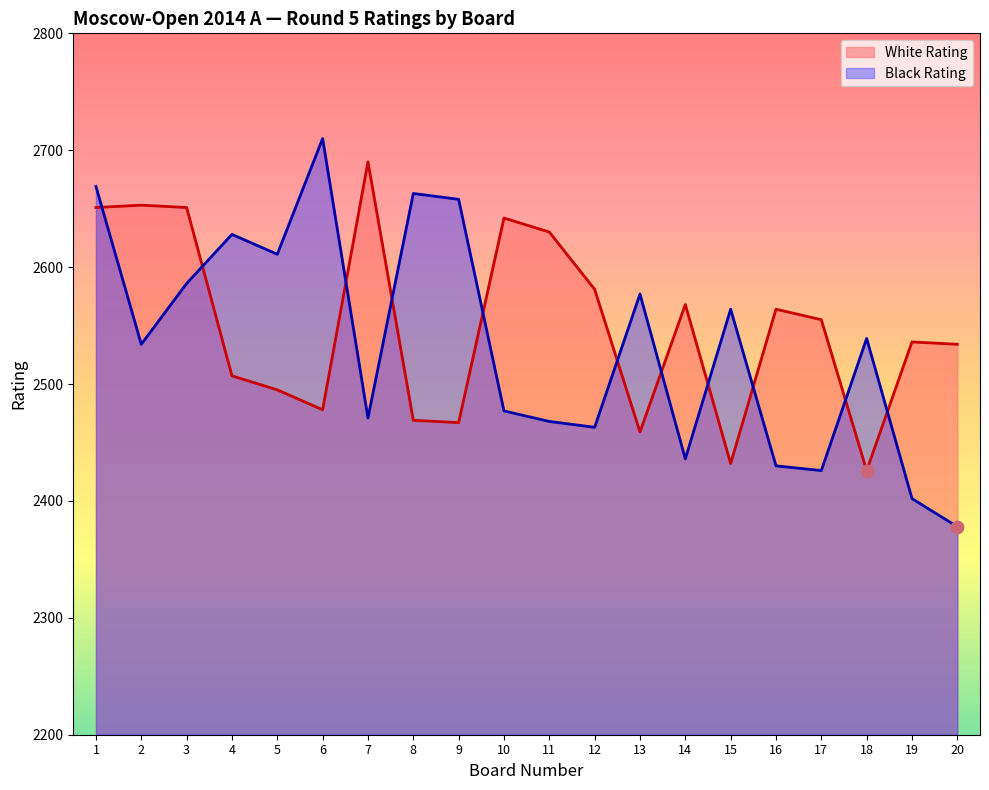

Which series has the widest spread of Y values?

Black Rating